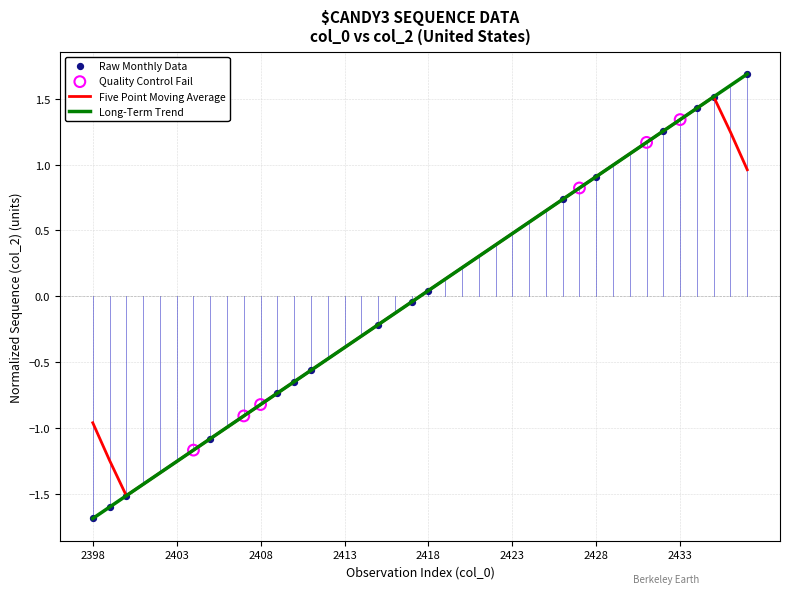

What is the minimum value for Long-Term Trend?

-1.7